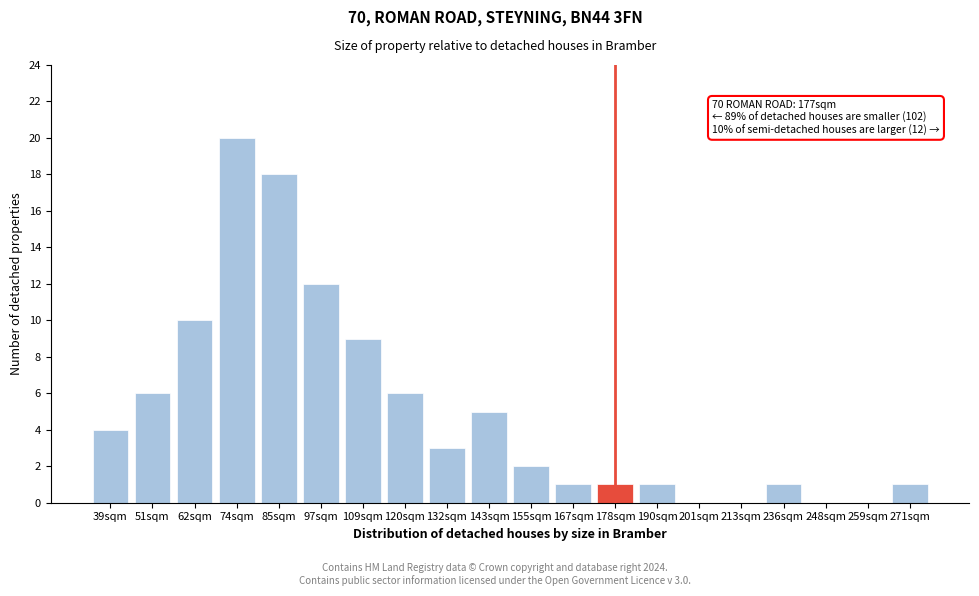

Reading right to left, list all the values displayed in this chart.

271sqm=1	259sqm=0	248sqm=0	236sqm=1	213sqm=0	201sqm=0	190sqm=1	178sqm=1	167sqm=1	155sqm=2	143sqm=5	132sqm=3	120sqm=6	109sqm=9	97sqm=12	85sqm=18	74sqm=20	62sqm=10	51sqm=6	39sqm=4